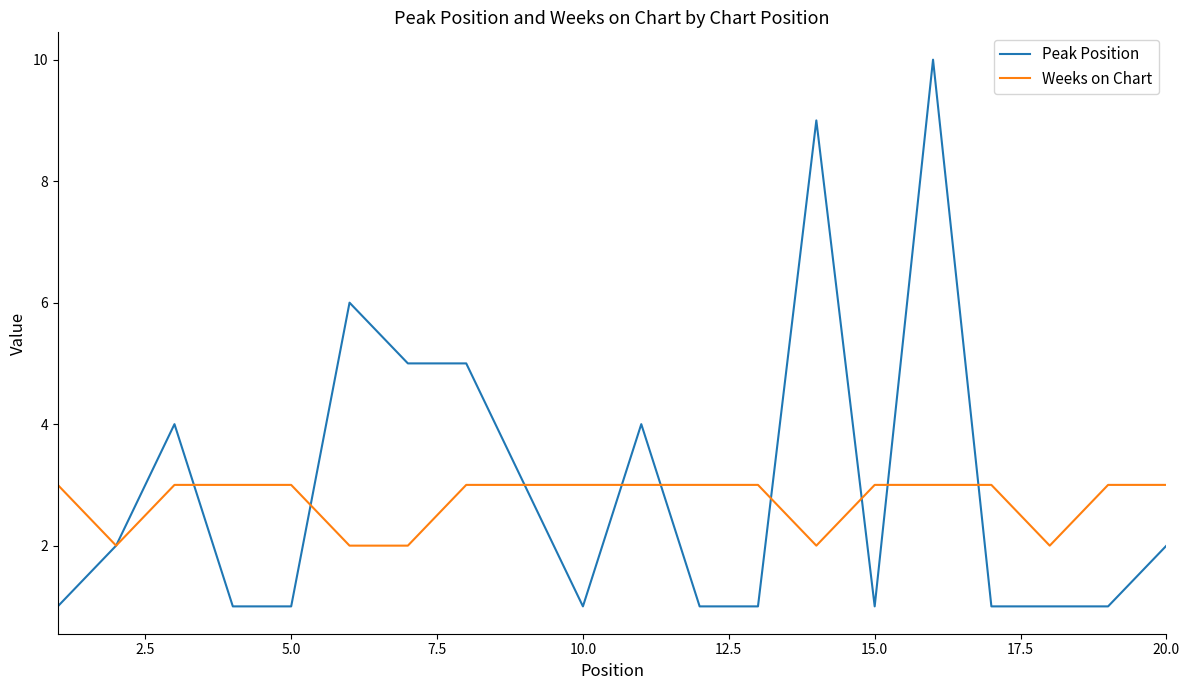

Rank the series by their maximum value, from highest to lowest.

Peak Position, Weeks on Chart